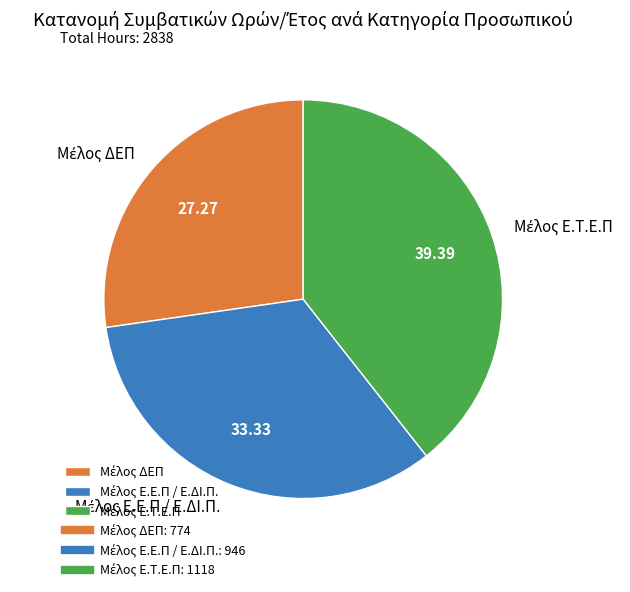

Does any single category account for the majority?

No